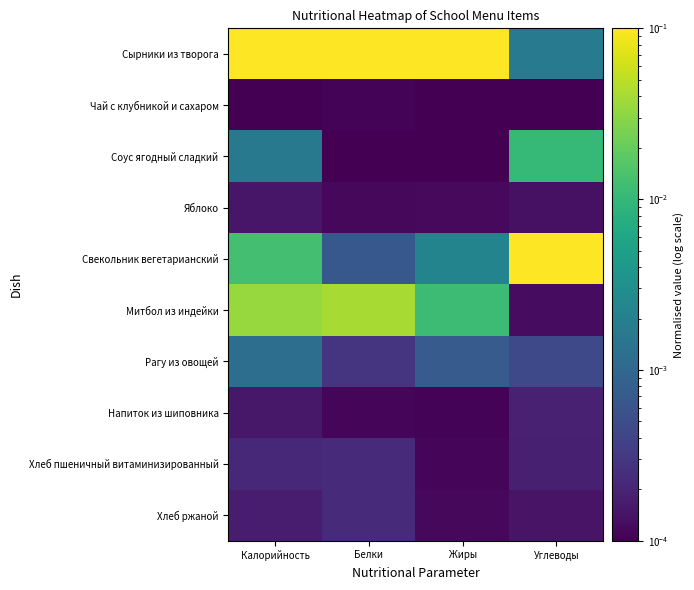

What is the total value across all series at Белки?

0.1